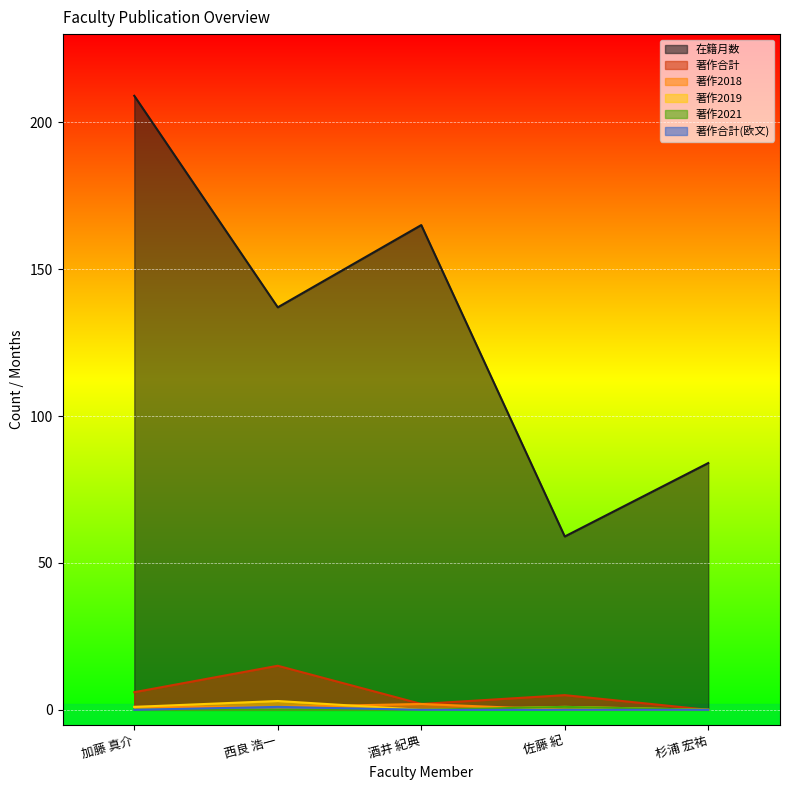

List the labels in order of 著作2019 value, smallest first.

酒井 紀典, 杉浦 宏祐, 加藤 真介, 佐藤 紀, 西良 浩一